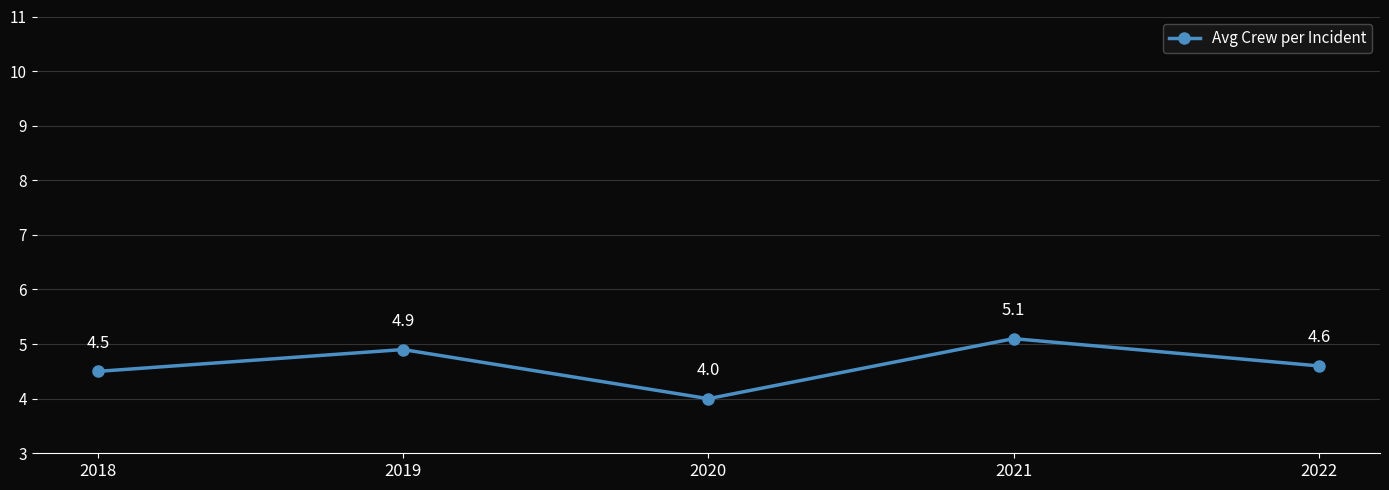

What is the ratio of the value at 2019 to the value at 2020?

1.2